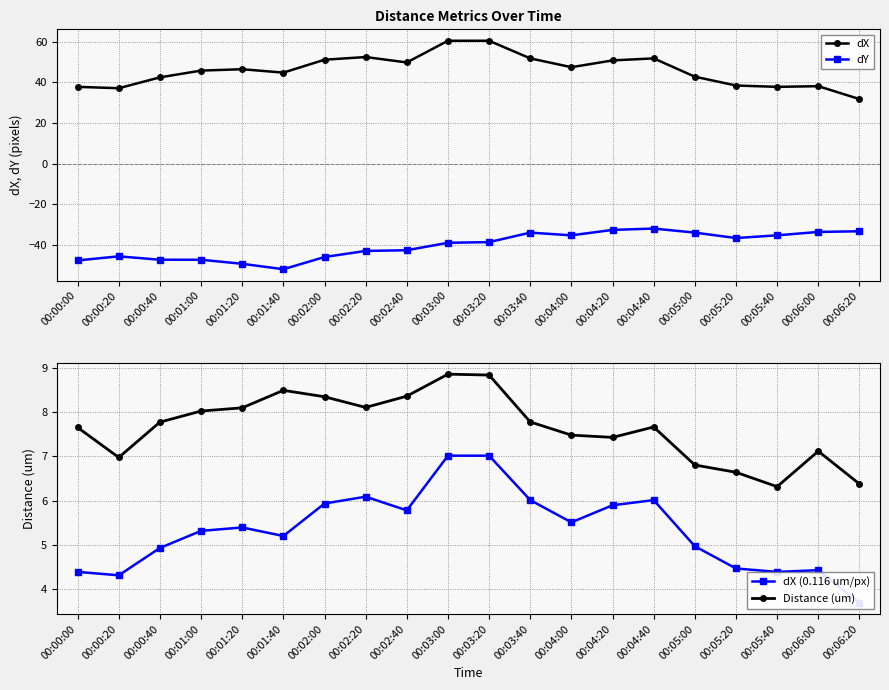

At 00:04:00, list the series in order from largest to smallest.

dX, Distance (um), dX (0.116 um/px), dY